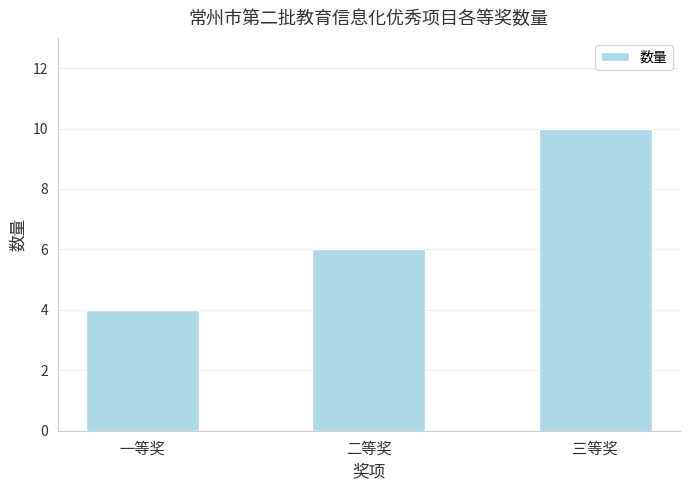

Between 二等奖 and 三等奖, which is larger?

三等奖